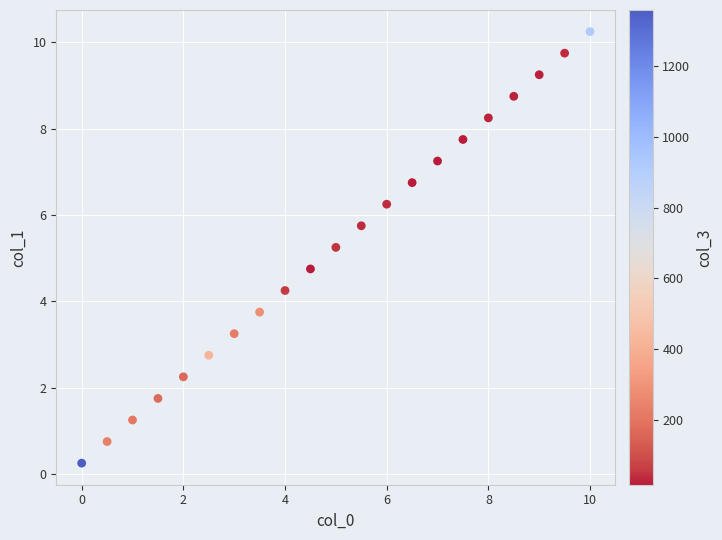

What is the range of Y values (max minus min)?

10.0